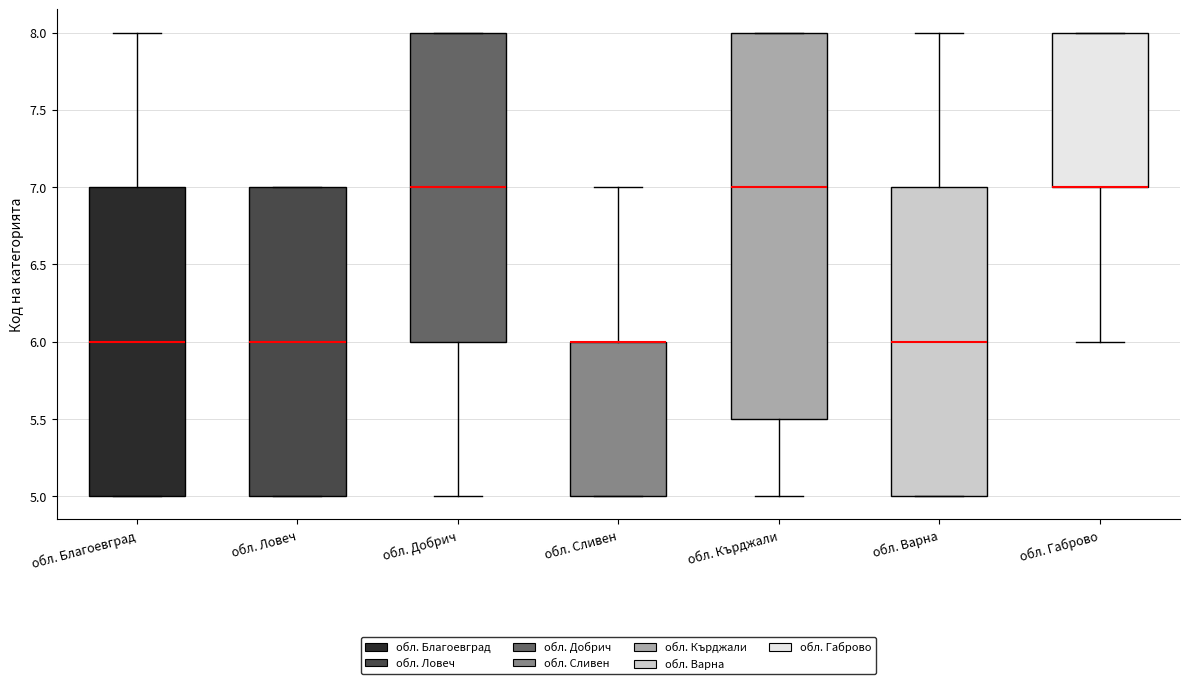

Which box is the tallest, from its lower edge to its upper edge?

обл. Кърджали